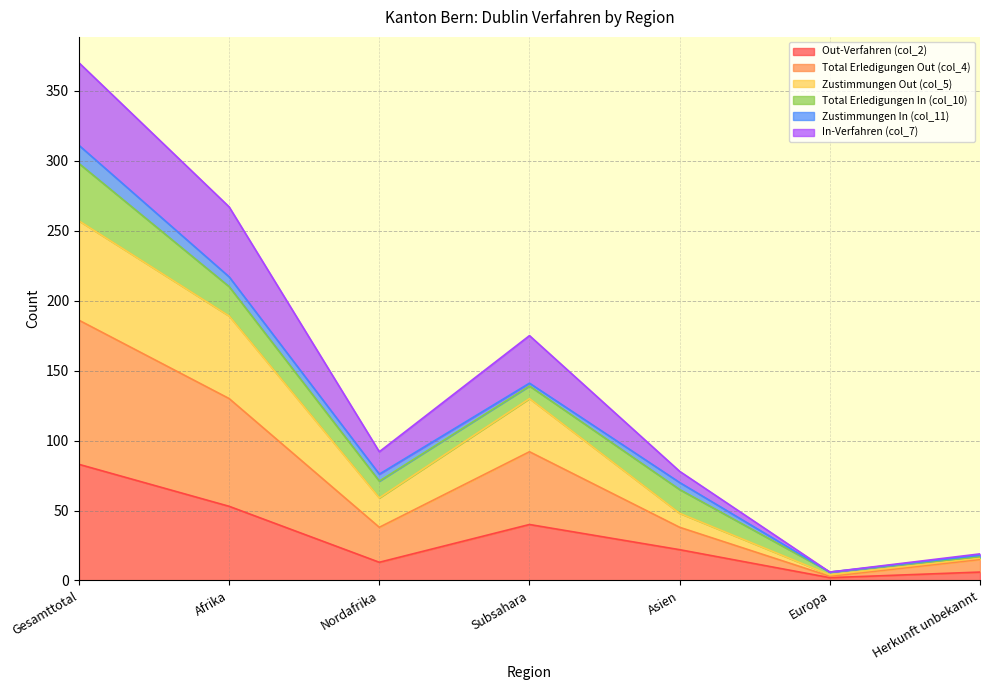

Which label corresponds to the smallest value in the chart?

Europa